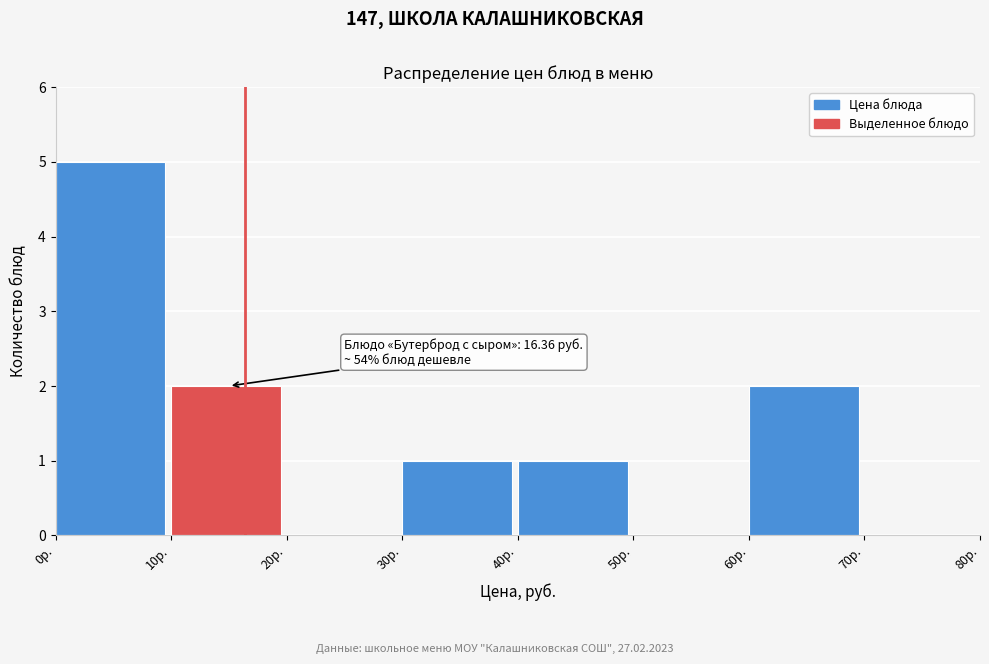

Which range on the x-axis has the tallest bar?

0 to 10